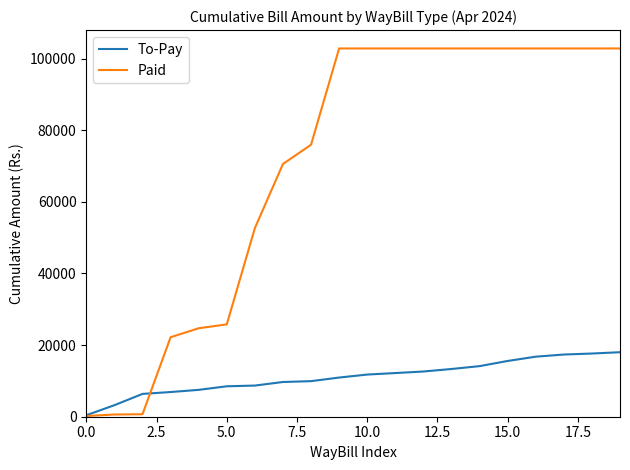

List the series in order of their overall mean, highest first.

Paid, To-Pay